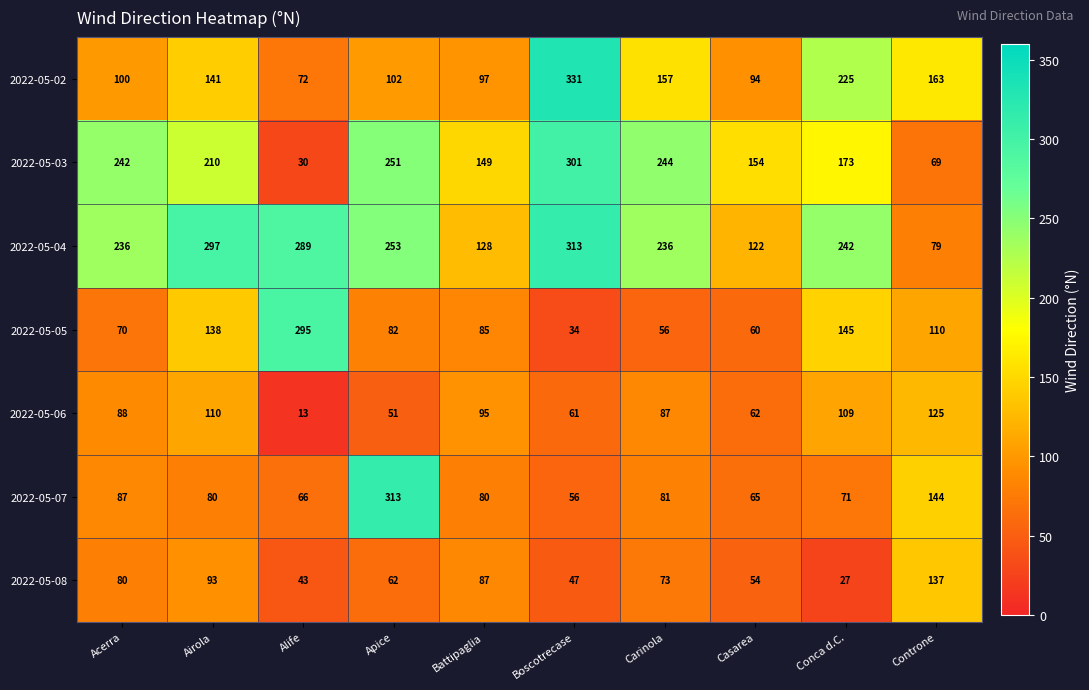

What is the highest value of the 2022-05-06 series?

125